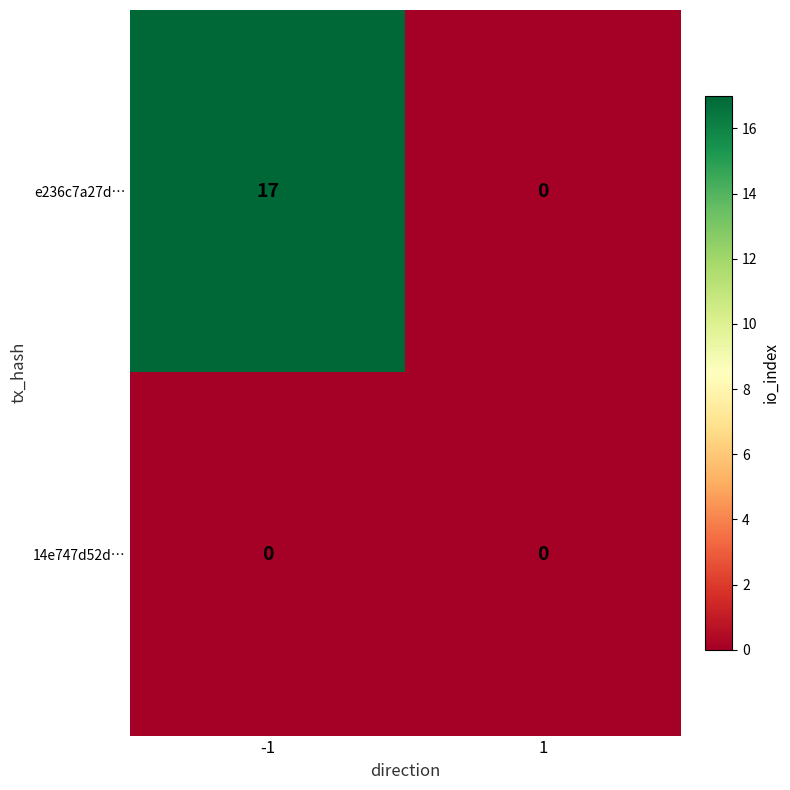

How many categories are shown in the chart?

2